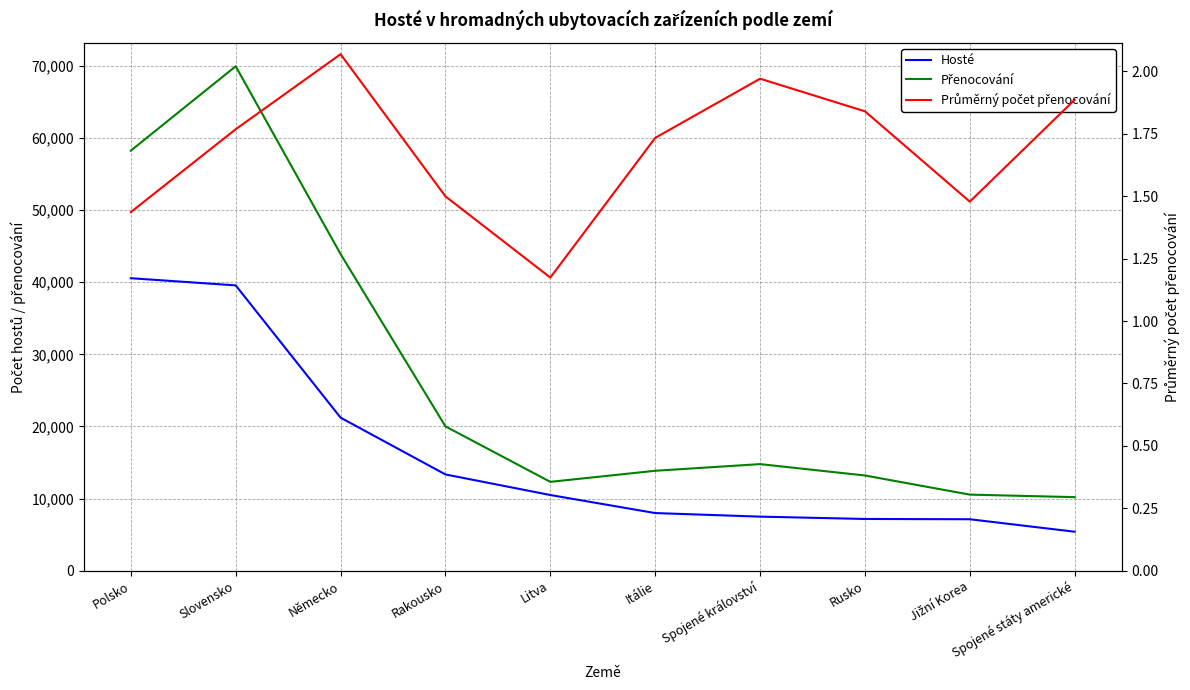

At Litva, list the series in order from largest to smallest.

Přenocování, Hosté, Průměrný počet přenocování